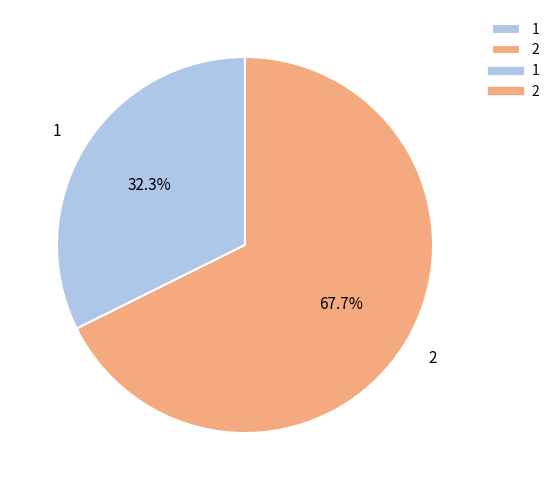

To the nearest percent, what is the difference between the largest and smallest slice percentages?

35%